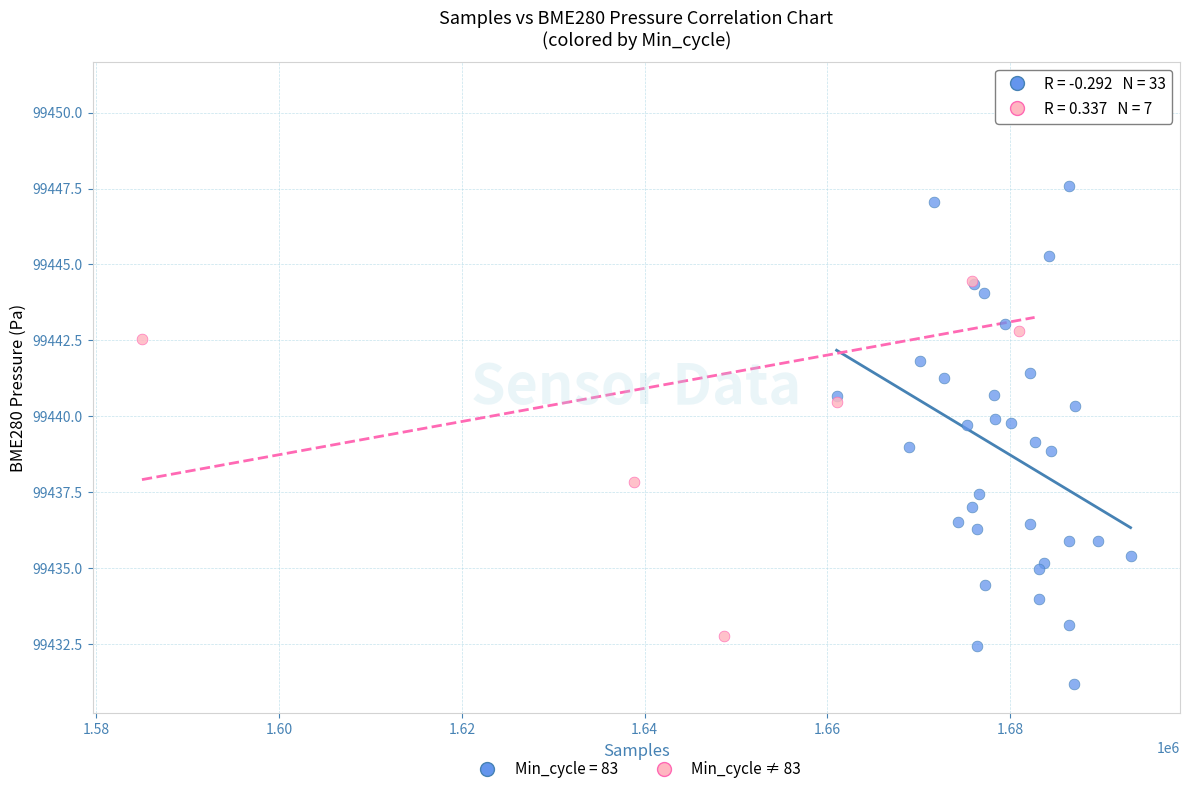

Which series has the widest spread of Y values?

Min_cycle ≠ 83